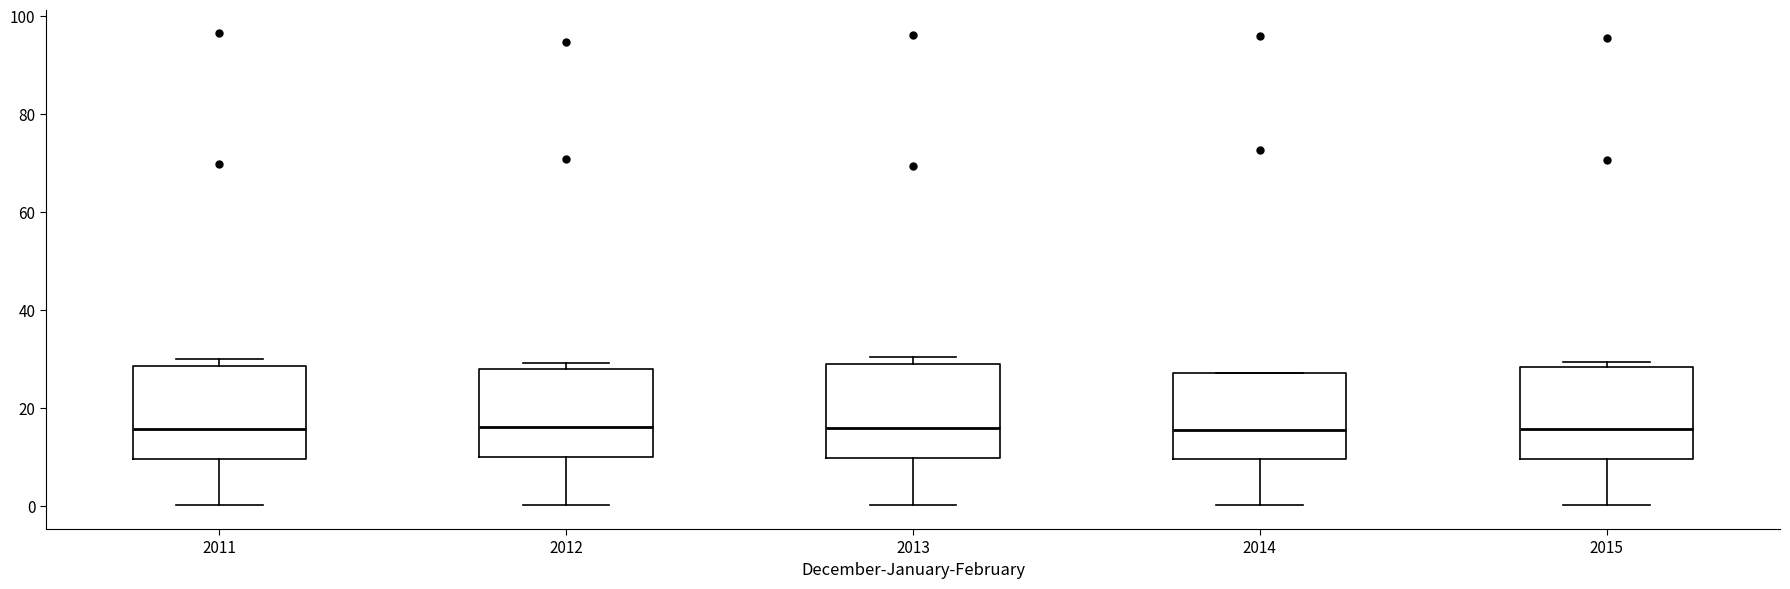

Where is the upper edge of the box at x = 2015 on the y-axis? The values are not printed on the chart, so give them approximately, as read against the axis.

28